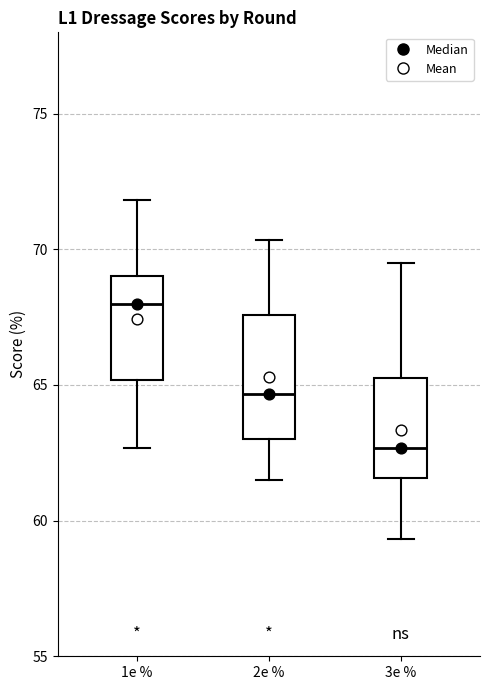

Which box has the highest median line?

1e %